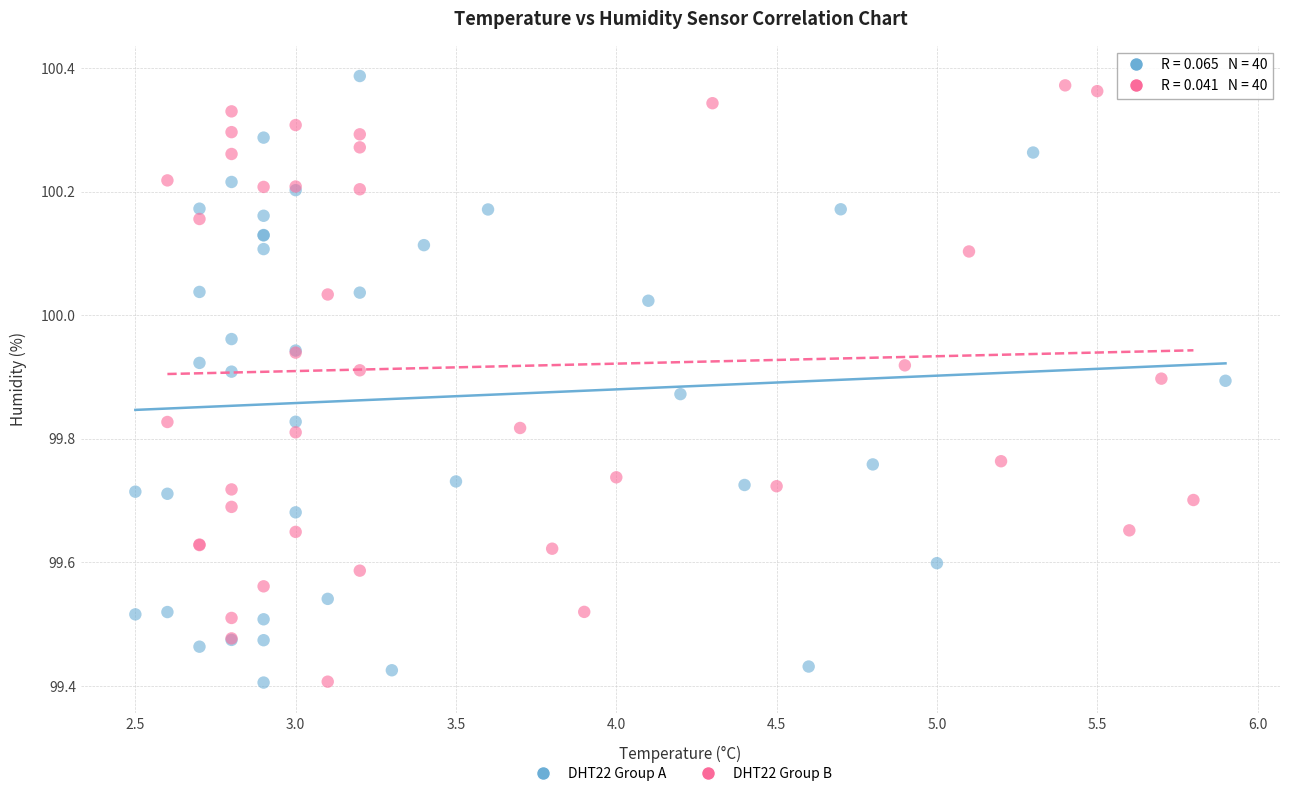

Which series has the widest spread of Y values?

DHT22 Group A